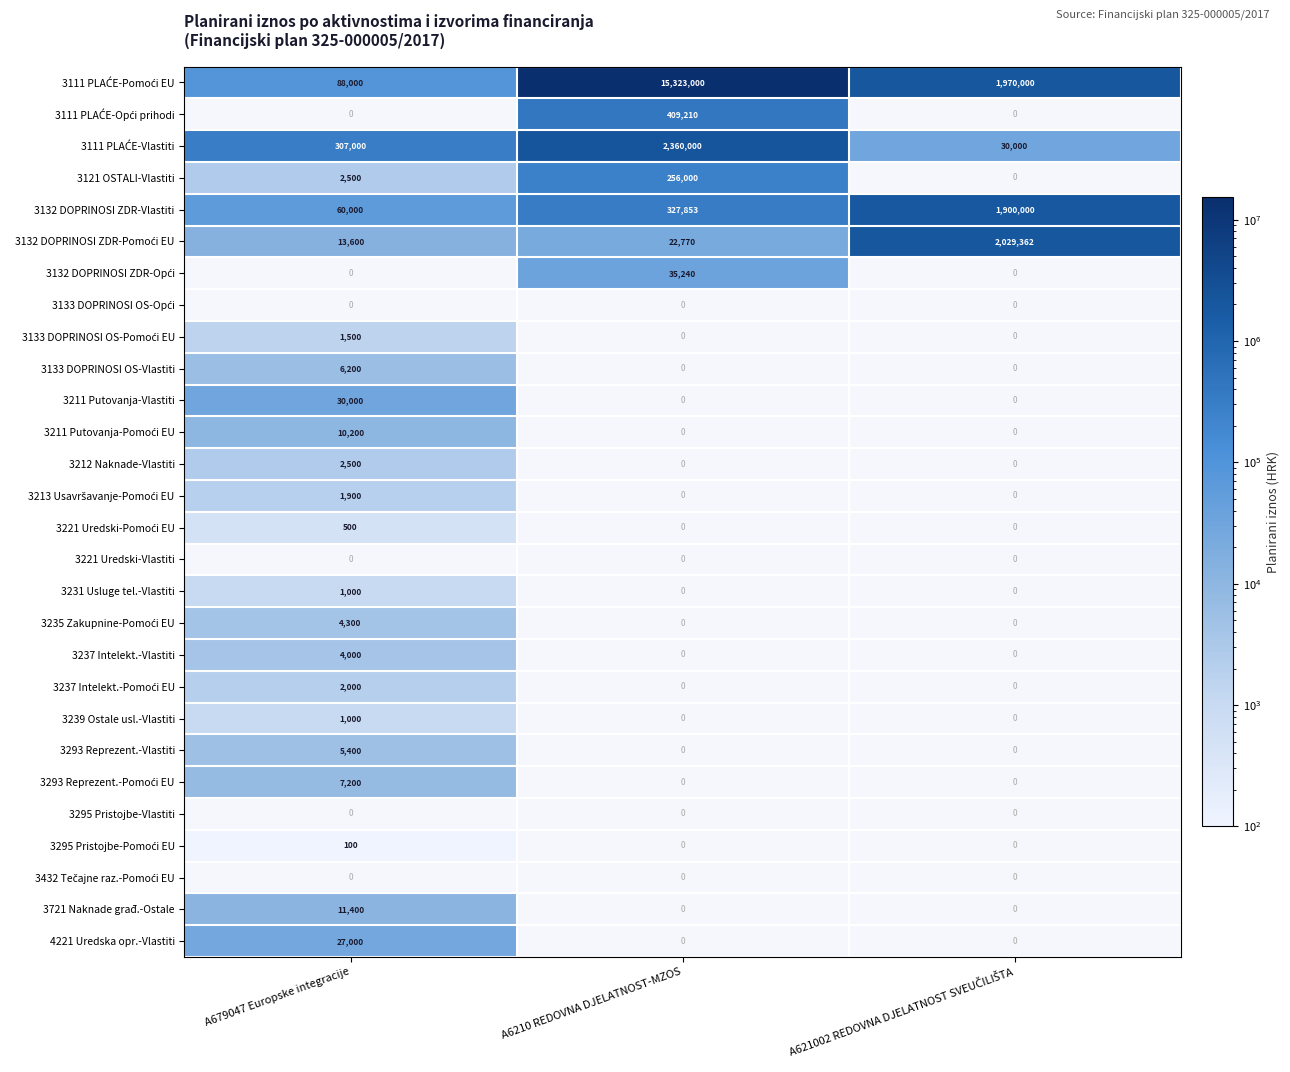

Is the value of 3133 DOPRINOSI OS-Vlastiti at A621002 REDOVNA DJELATNOST SVEUČILIŠTA greater than the value of 3221 Uredski-Pomoći EU at A6210 REDOVNA DJELATNOST-MZOS?

No